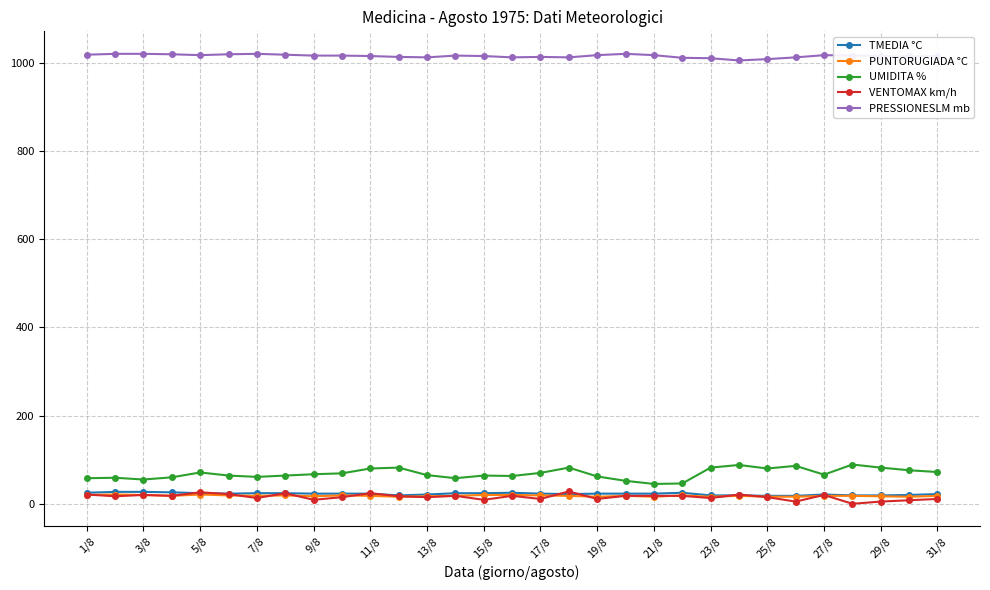

True or false: TMEDIA °C and PRESSIONESLM mb intersect in this chart.

False